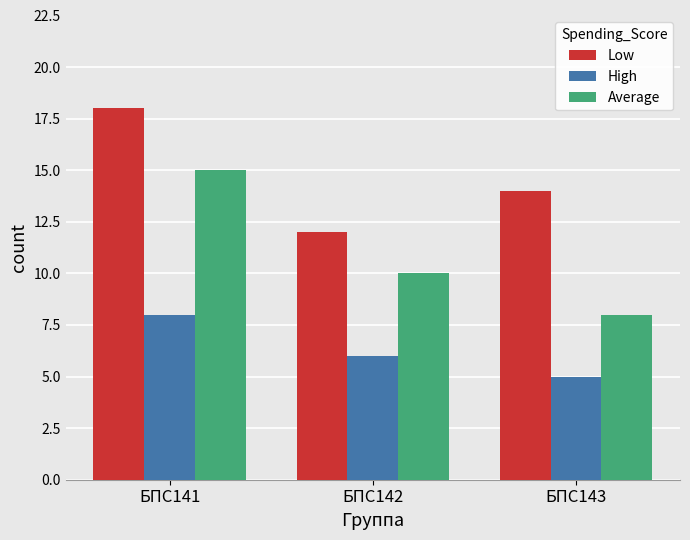

What is the total value across all series at БПС143?

27